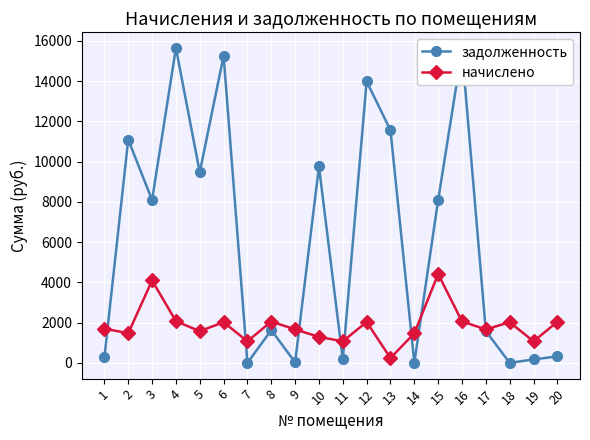

Count the number of data series in this chart.

2